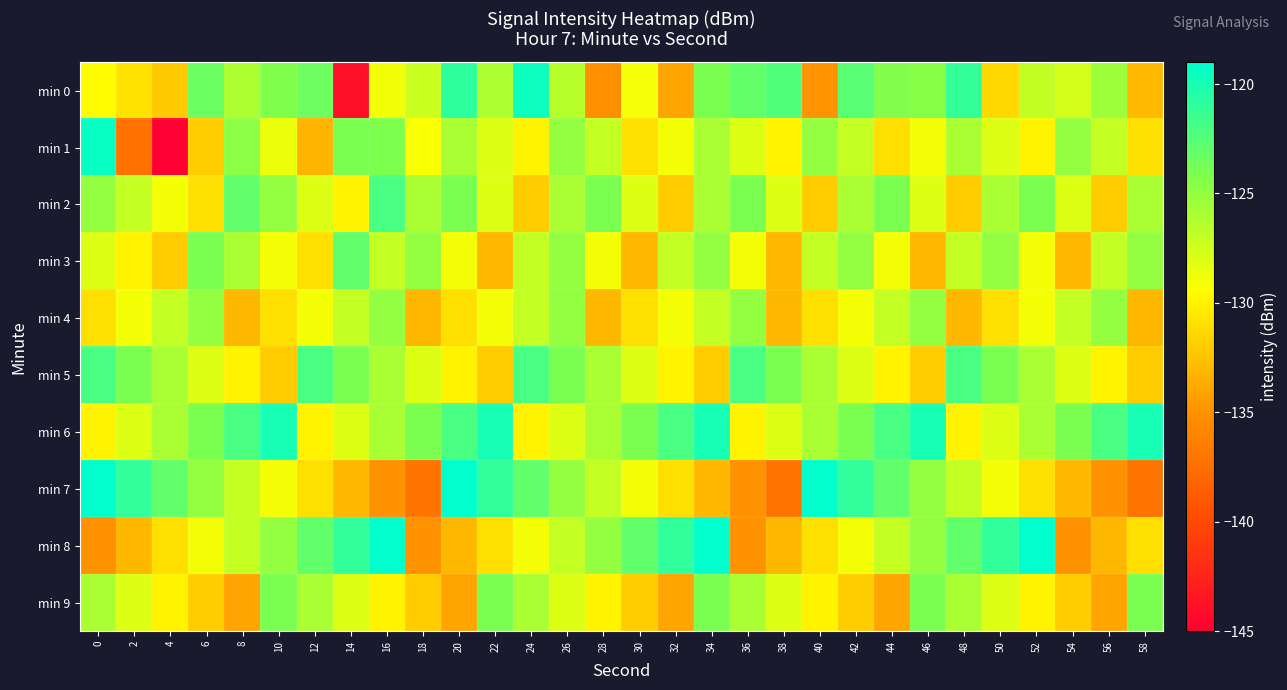

Which series has the largest total across all categories?

min 6